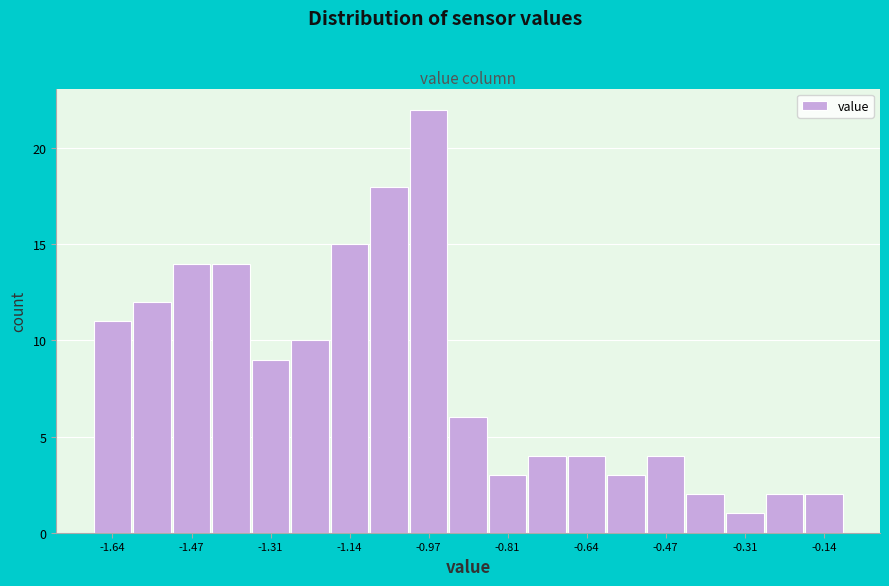

Reading left to right, transcribe this chart: for each bar, give the range it covers on the x-axis and its height. Neither the bar edges nor the heights are printed on the chart, so give them approximately, as read against the axes.

-1.68 to -1.60: 11
-1.60 to -1.52: 12
-1.52 to -1.44: 14
-1.44 to -1.34: 14
-1.34 to -1.26: 9
-1.26 to -1.18: 10
-1.18 to -1.10: 15
-1.10 to -1.02: 18
-1.02 to -0.94: 22
-0.94 to -0.84: 6
-0.84 to -0.76: 3
-0.76 to -0.68: 4
-0.68 to -0.60: 4
-0.60 to -0.52: 3
-0.52 to -0.44: 4
-0.44 to -0.34: 2
-0.34 to -0.26: 1
-0.26 to -0.18: 2
-0.18 to -0.10: 2